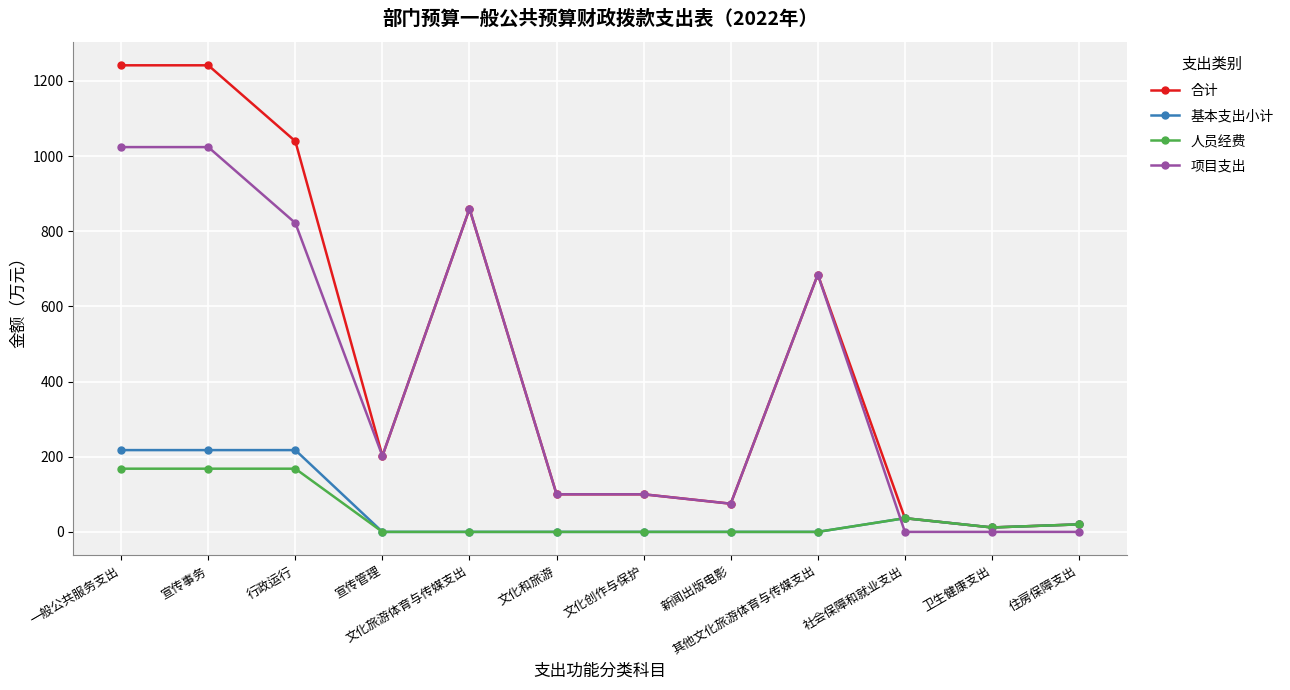

Where does the 项目支出 series first go above 202?

一般公共服务支出